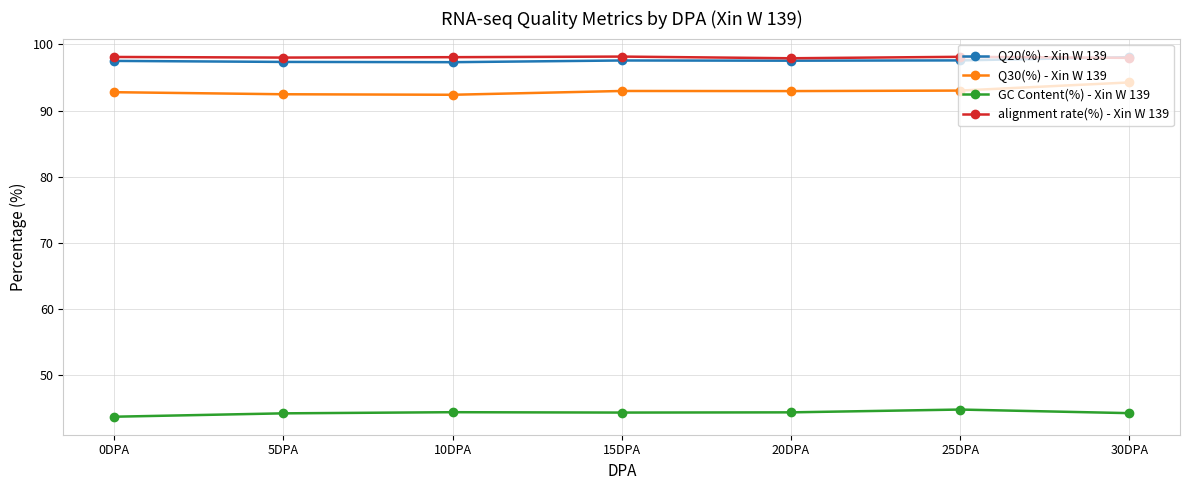

Which series ends up on top after the final intersection of Q20(%) - Xin W 139 and alignment rate(%) - Xin W 139?

Q20(%) - Xin W 139